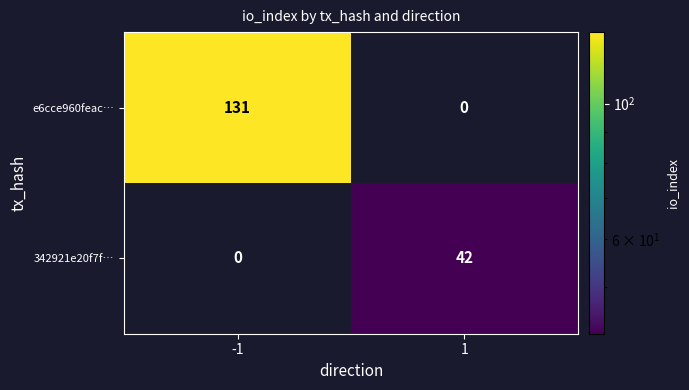

What is the greatest value displayed?

131